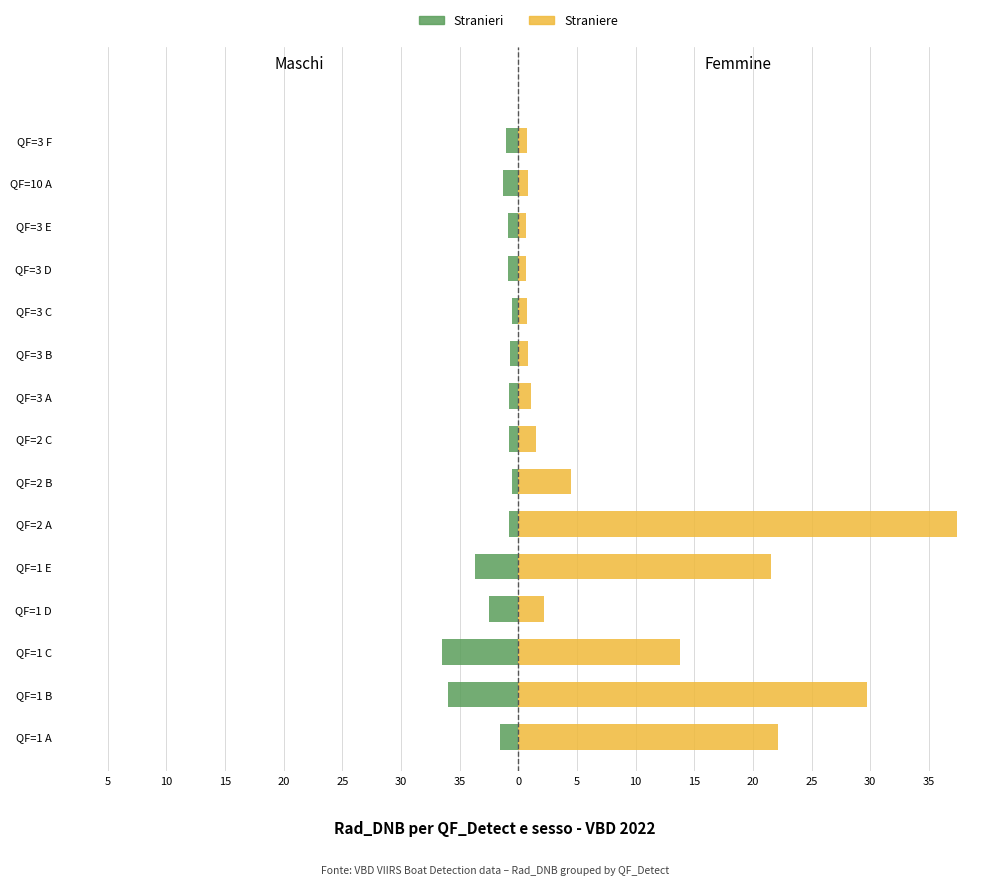

What is the difference between the maximum and minimum values in the Straniere series?

36.7